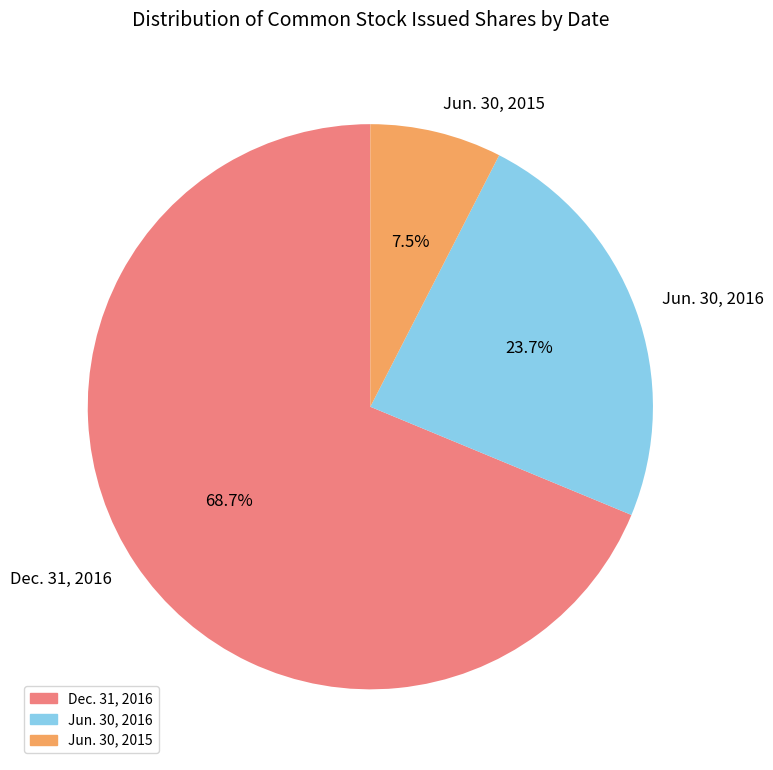

Is it true that Jun. 30, 2016 is 24% of the pie?

True